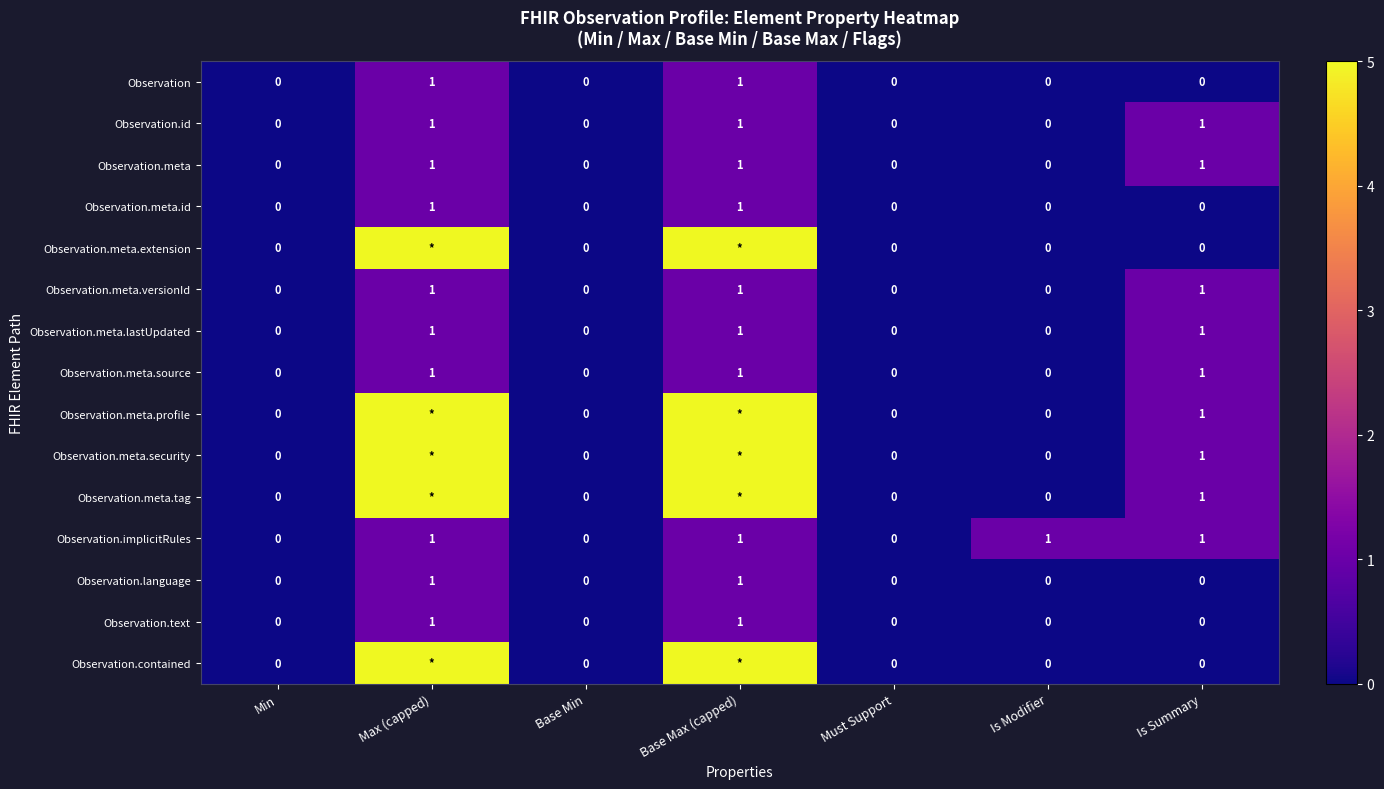

The value of Observation.text at Max (capped) is 1. True or false?

True